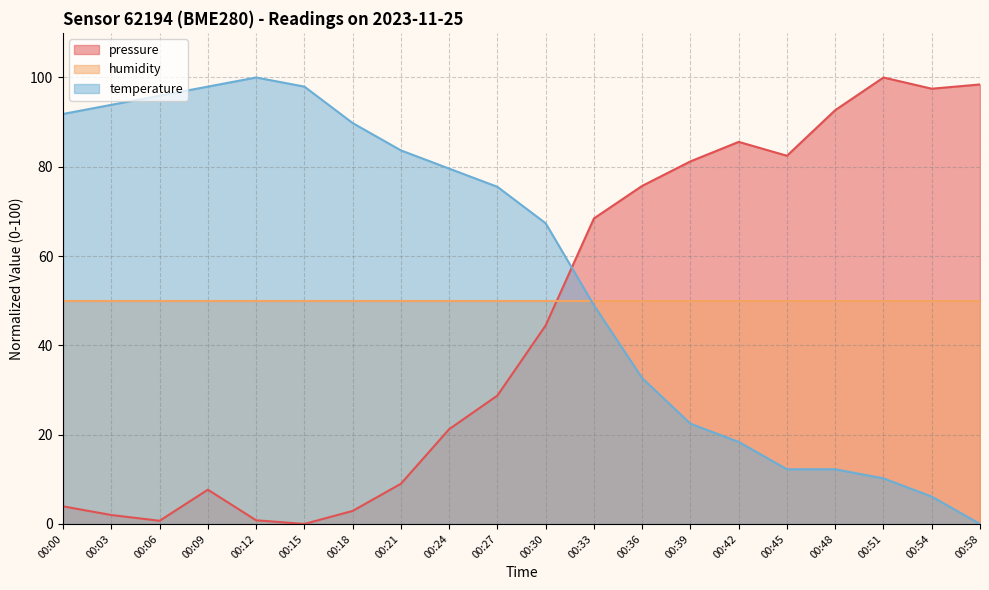

Where is the first local maximum for pressure?

00:09